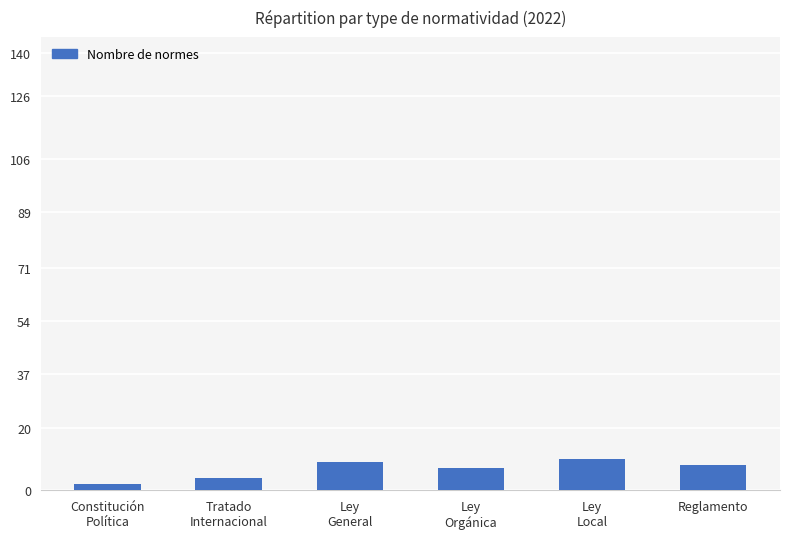

The chart shows a value of 9 at Ley
General. True or false?

True